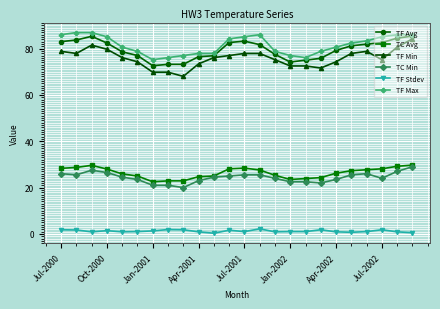

True or false: TF Max and TC Min intersect in this chart.

False